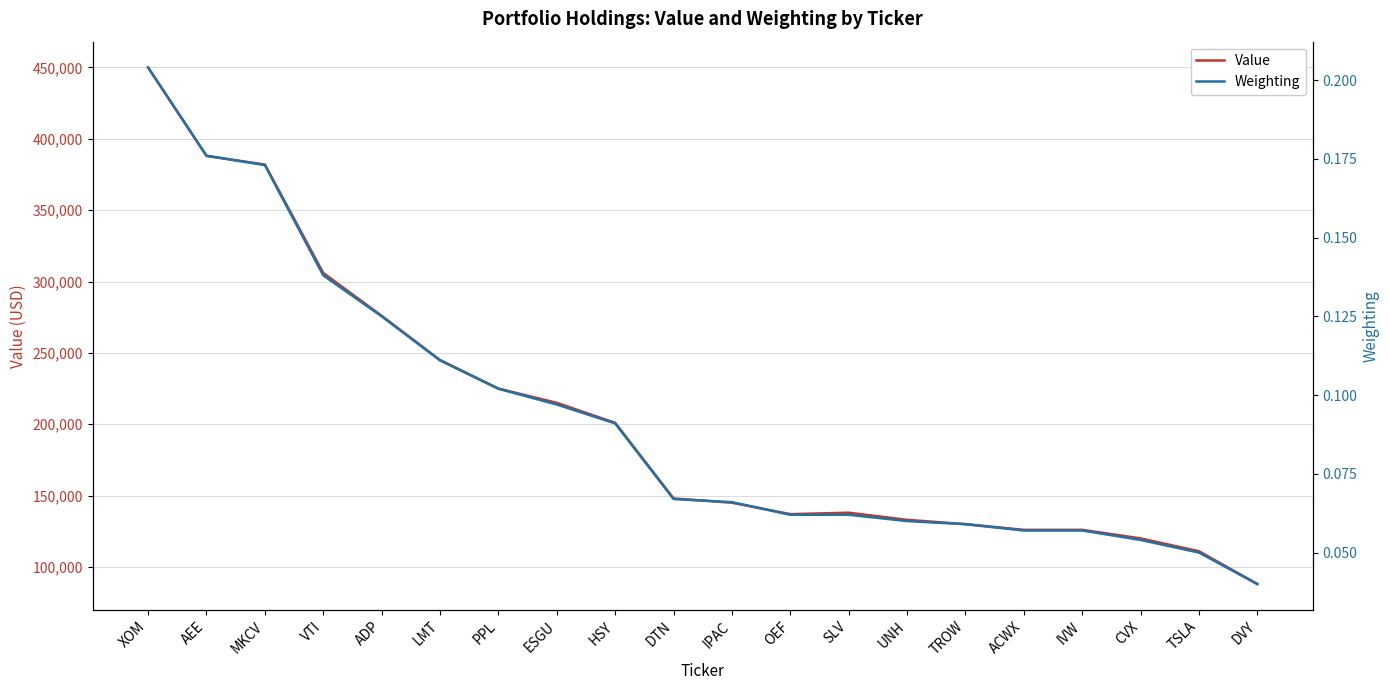

The Value series shows 151334.4 at AEE. True or false?

False